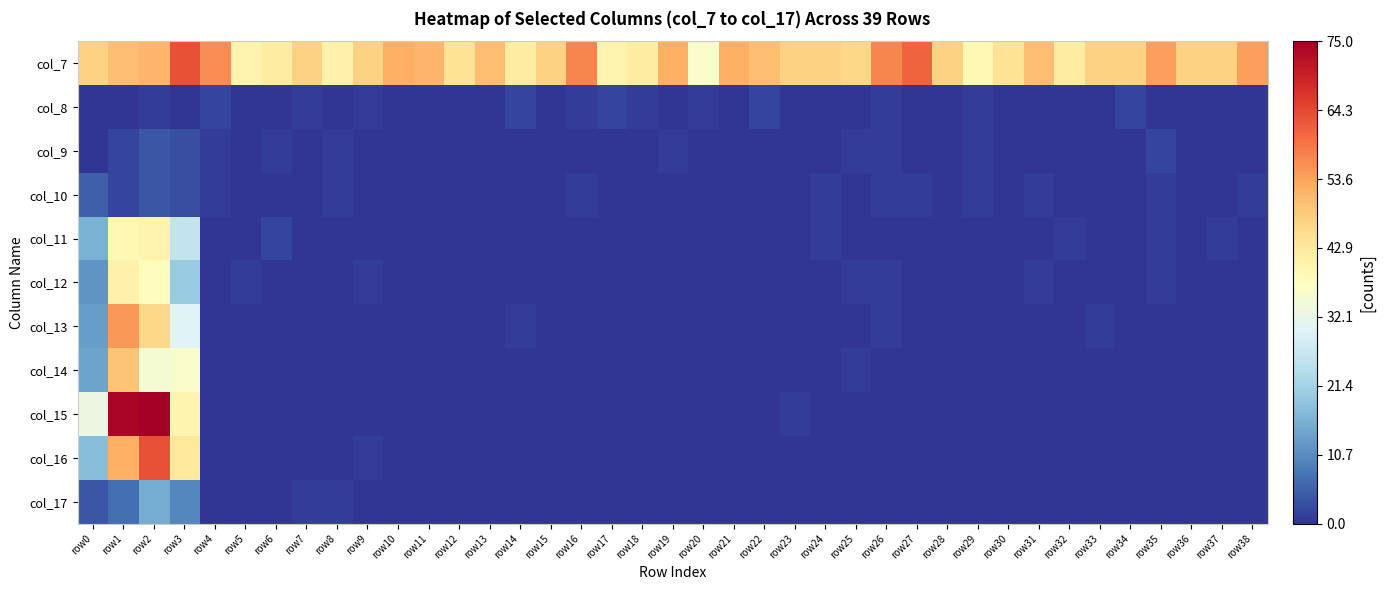

Reading left to right, list all the values displayed in this chart.

col_7: row0=47	row1=50	row2=51	row3=63	row4=56	row5=40	row6=42	row7=47	row8=41	row9=47	row10=52	row11=51	row12=44	row13=50	row14=42	row15=47	row16=57	row17=40	row18=42	row19=52	row20=36	row21=52	row22=50	row23=47	row24=47	row25=46	row26=57	row27=61	row28=47	row29=39	row30=44	row31=50	row32=42	row33=47	row34=47	row35=54	row36=47	row37=47	row38=54
col_8: row0=0	row1=0	row2=1	row3=0	row4=2	row5=0	row6=0	row7=1	row8=0	row9=1	row10=0	row11=0	row12=0	row13=0	row14=2	row15=0	row16=1	row17=2	row18=1	row19=0	row20=1	row21=0	row22=2	row23=0	row24=0	row25=0	row26=1	row27=0	row28=0	row29=1	row30=0	row31=0	row32=0	row33=0	row34=2	row35=0	row36=0	row37=0	row38=0
col_9: row0=0	row1=2	row2=4	row3=3	row4=1	row5=0	row6=1	row7=0	row8=1	row9=0	row10=0	row11=0	row12=0	row13=0	row14=0	row15=0	row16=0	row17=0	row18=0	row19=1	row20=0	row21=0	row22=0	row23=0	row24=0	row25=1	row26=1	row27=0	row28=0	row29=1	row30=0	row31=0	row32=0	row33=0	row34=0	row35=2	row36=0	row37=0	row38=0
col_10: row0=5	row1=2	row2=4	row3=3	row4=1	row5=0	row6=0	row7=0	row8=1	row9=0	row10=0	row11=0	row12=0	row13=0	row14=0	row15=0	row16=1	row17=0	row18=0	row19=0	row20=0	row21=0	row22=0	row23=0	row24=1	row25=0	row26=1	row27=1	row28=0	row29=1	row30=0	row31=1	row32=0	row33=0	row34=0	row35=1	row36=0	row37=0	row38=1
col_11: row0=16	row1=39	row2=40	row3=26	row4=0	row5=0	row6=2	row7=0	row8=0	row9=0	row10=0	row11=0	row12=0	row13=0	row14=0	row15=0	row16=0	row17=0	row18=0	row19=0	row20=0	row21=0	row22=0	row23=0	row24=1	row25=0	row26=0	row27=0	row28=0	row29=0	row30=0	row31=0	row32=1	row33=0	row34=0	row35=1	row36=0	row37=1	row38=0
col_12: row0=12	row1=41	row2=38	row3=20	row4=0	row5=1	row6=0	row7=0	row8=0	row9=1	row10=0	row11=0	row12=0	row13=0	row14=0	row15=0	row16=0	row17=0	row18=0	row19=0	row20=0	row21=0	row22=0	row23=0	row24=0	row25=1	row26=1	row27=0	row28=0	row29=0	row30=0	row31=1	row32=0	row33=0	row34=0	row35=1	row36=0	row37=0	row38=0
col_13: row0=13	row1=55	row2=46	row3=30	row4=0	row5=0	row6=0	row7=0	row8=0	row9=0	row10=0	row11=0	row12=0	row13=0	row14=1	row15=0	row16=0	row17=0	row18=0	row19=0	row20=0	row21=0	row22=0	row23=0	row24=0	row25=0	row26=1	row27=0	row28=0	row29=0	row30=0	row31=0	row32=0	row33=1	row34=0	row35=0	row36=0	row37=0	row38=0
col_14: row0=14	row1=49	row2=35	row3=36	row4=0	row5=0	row6=0	row7=0	row8=0	row9=0	row10=0	row11=0	row12=0	row13=0	row14=0	row15=0	row16=0	row17=0	row18=0	row19=0	row20=0	row21=0	row22=0	row23=0	row24=0	row25=1	row26=0	row27=0	row28=0	row29=0	row30=0	row31=0	row32=0	row33=0	row34=0	row35=0	row36=0	row37=0	row38=0
col_15: row0=33	row1=74	row2=75	row3=40	row4=0	row5=0	row6=0	row7=0	row8=0	row9=0	row10=0	row11=0	row12=0	row13=0	row14=0	row15=0	row16=0	row17=0	row18=0	row19=0	row20=0	row21=0	row22=0	row23=1	row24=0	row25=0	row26=0	row27=0	row28=0	row29=0	row30=0	row31=0	row32=0	row33=0	row34=0	row35=0	row36=0	row37=0	row38=0
col_16: row0=18	row1=52	row2=63	row3=43	row4=0	row5=0	row6=0	row7=0	row8=0	row9=1	row10=0	row11=0	row12=0	row13=0	row14=0	row15=0	row16=0	row17=0	row18=0	row19=0	row20=0	row21=0	row22=0	row23=0	row24=0	row25=0	row26=0	row27=0	row28=0	row29=0	row30=0	row31=0	row32=0	row33=0	row34=0	row35=0	row36=0	row37=0	row38=0
col_17: row0=4	row1=7	row2=15	row3=10	row4=0	row5=0	row6=0	row7=1	row8=1	row9=0	row10=0	row11=0	row12=0	row13=0	row14=0	row15=0	row16=0	row17=0	row18=0	row19=0	row20=0	row21=0	row22=0	row23=0	row24=0	row25=0	row26=0	row27=0	row28=0	row29=0	row30=0	row31=0	row32=0	row33=0	row34=0	row35=0	row36=0	row37=0	row38=0